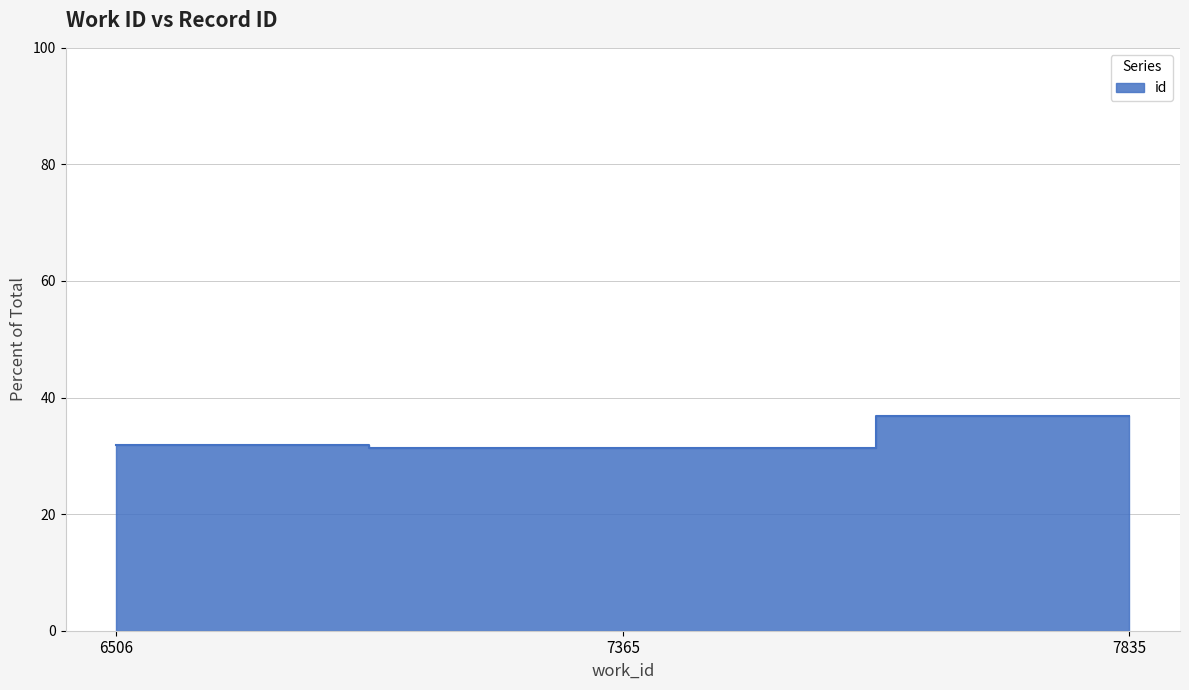

What is the greatest value displayed?

36.8